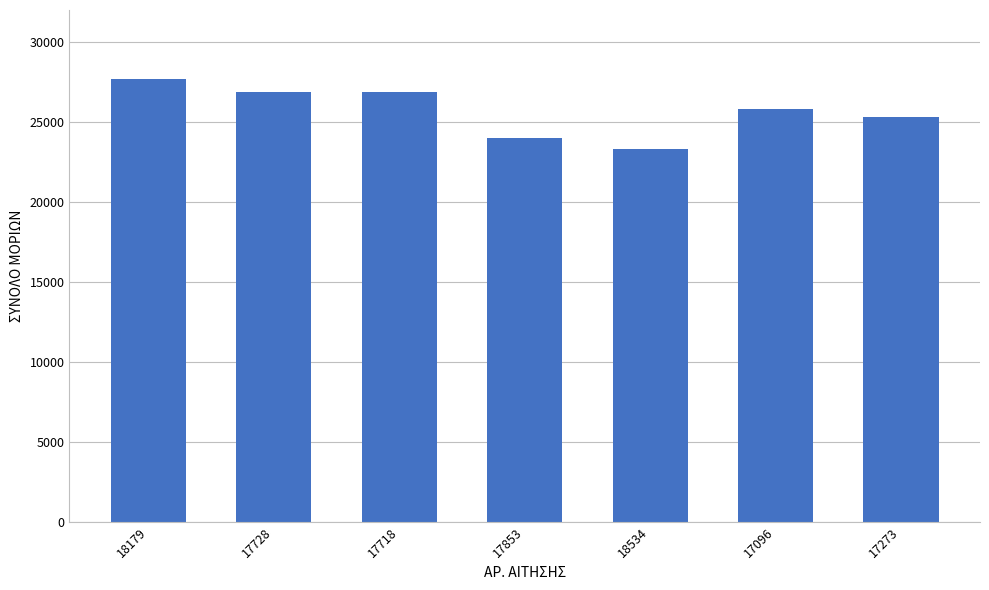

Which label corresponds to the largest value in the chart?

18179